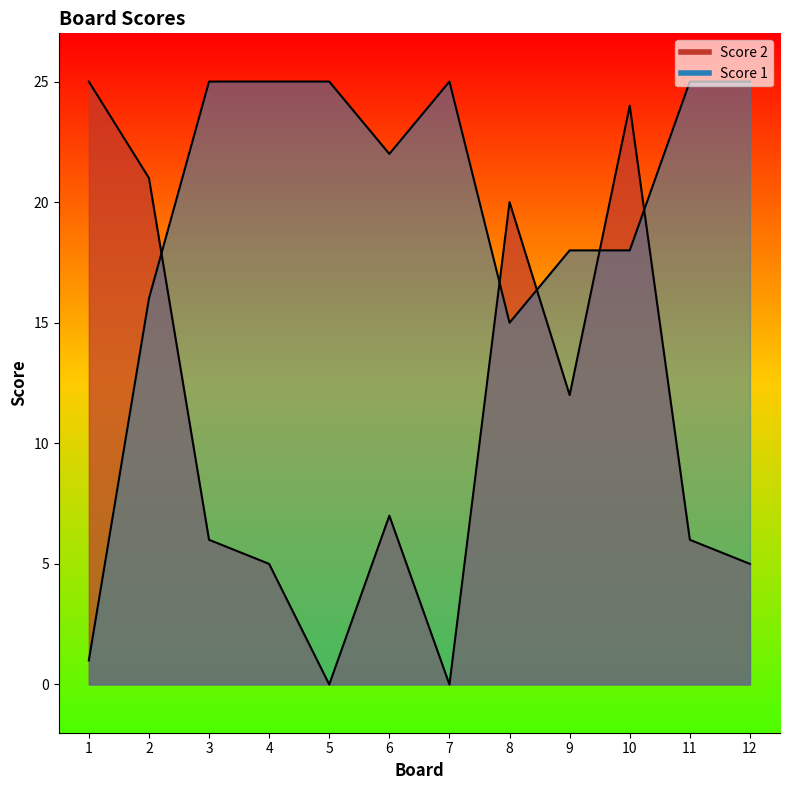

What is the difference between the maximum and second lowest values in the Score 1 series?

10